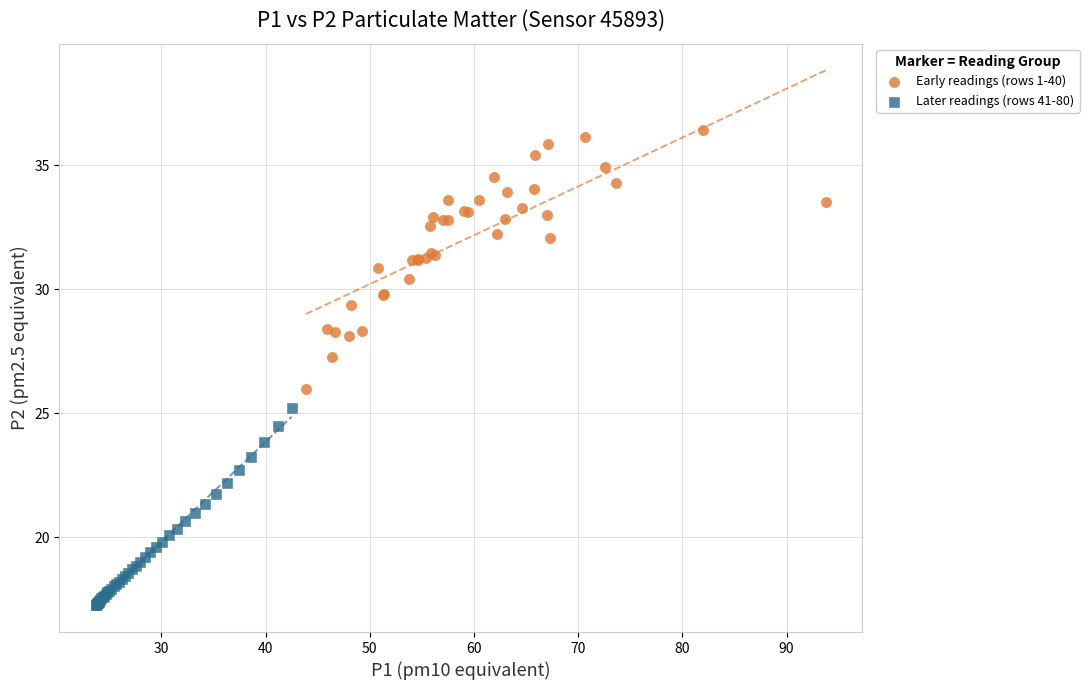

Which series has the widest spread of Y values?

Early readings (rows 1-40)